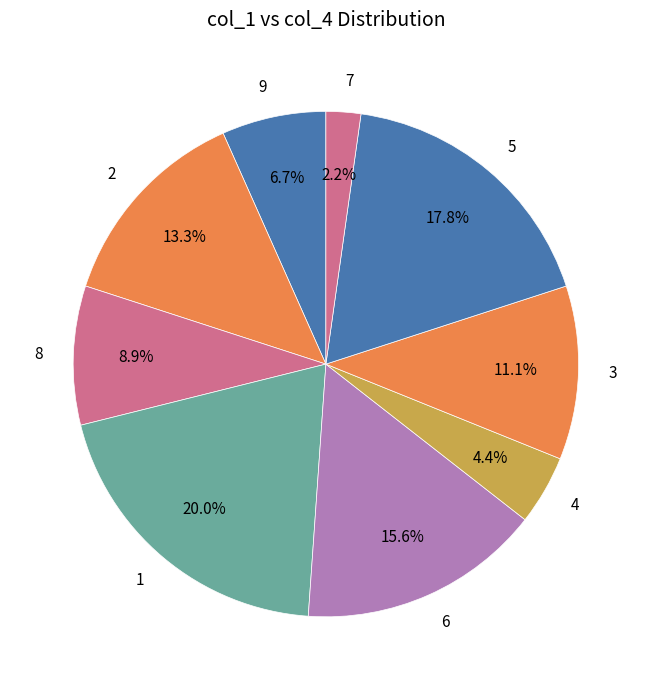

Which category has the smallest portion of the pie?

7